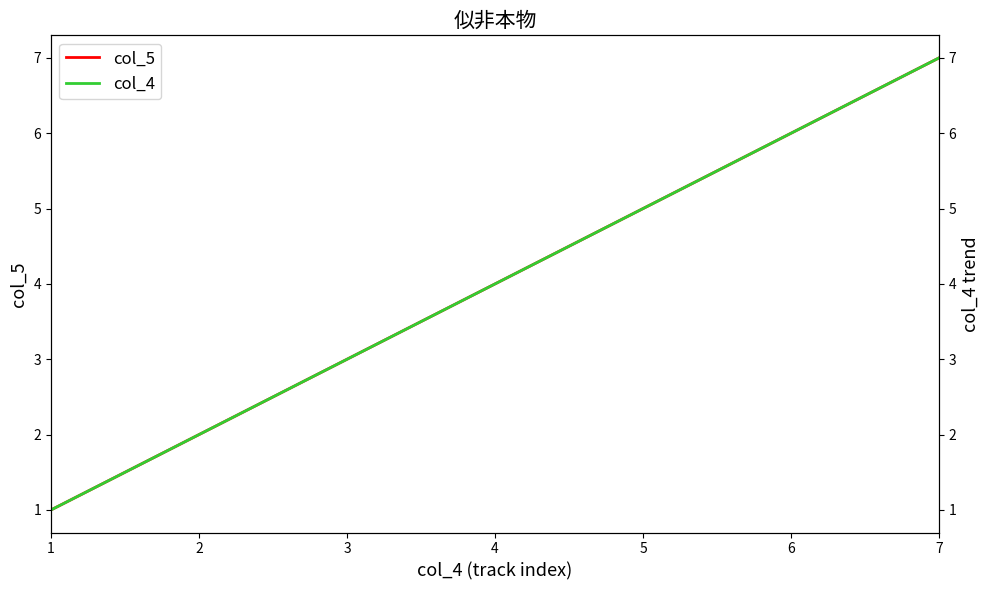

Which category has the lowest value across all series?

1